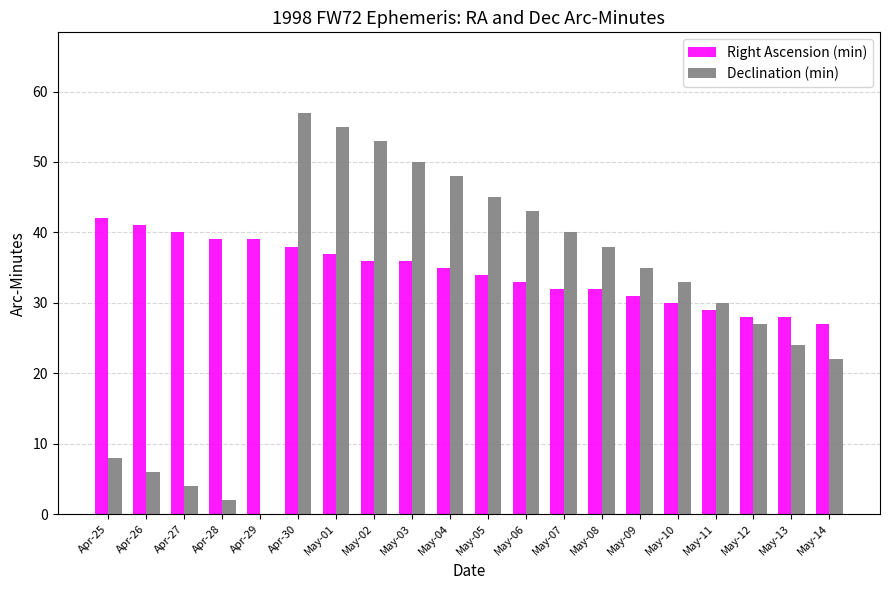

How many positive values does the Declination (min) series have?

19